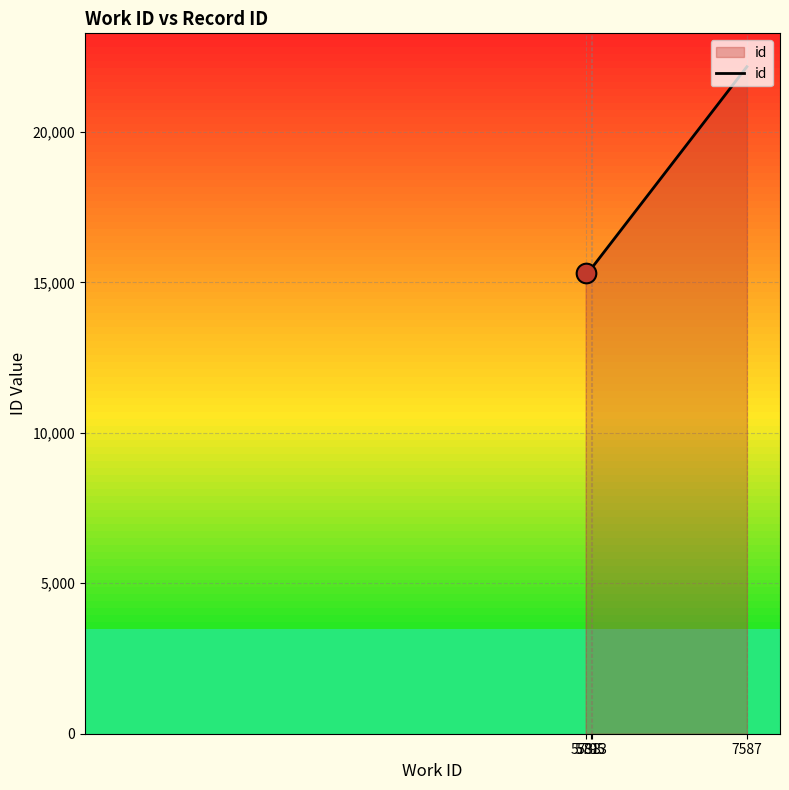

What is the average value?

17104